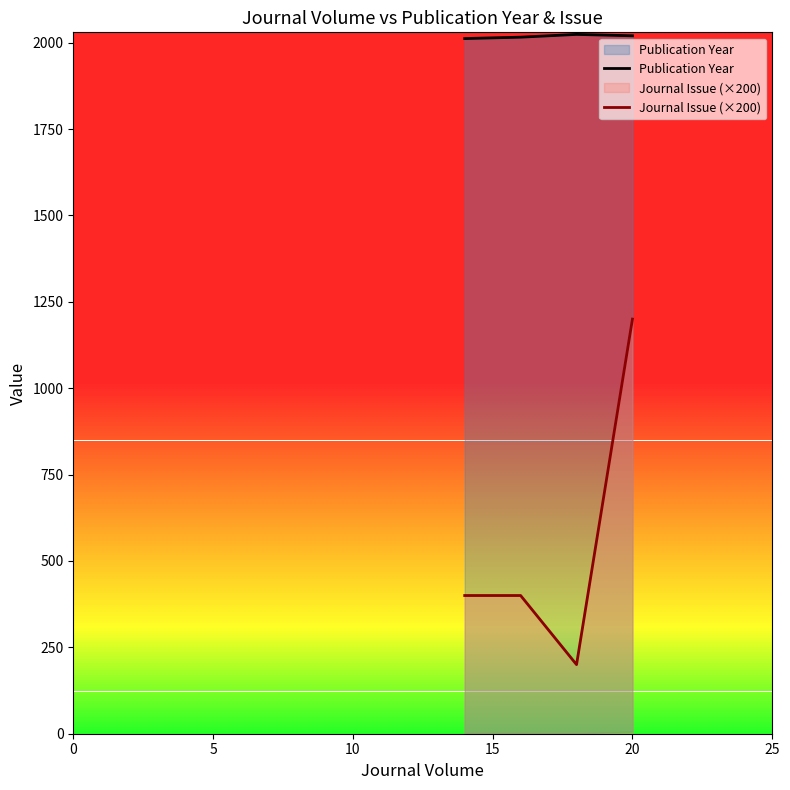

At 15, list the series in order from smallest to largest.

Journal Issue (×200), Publication Year